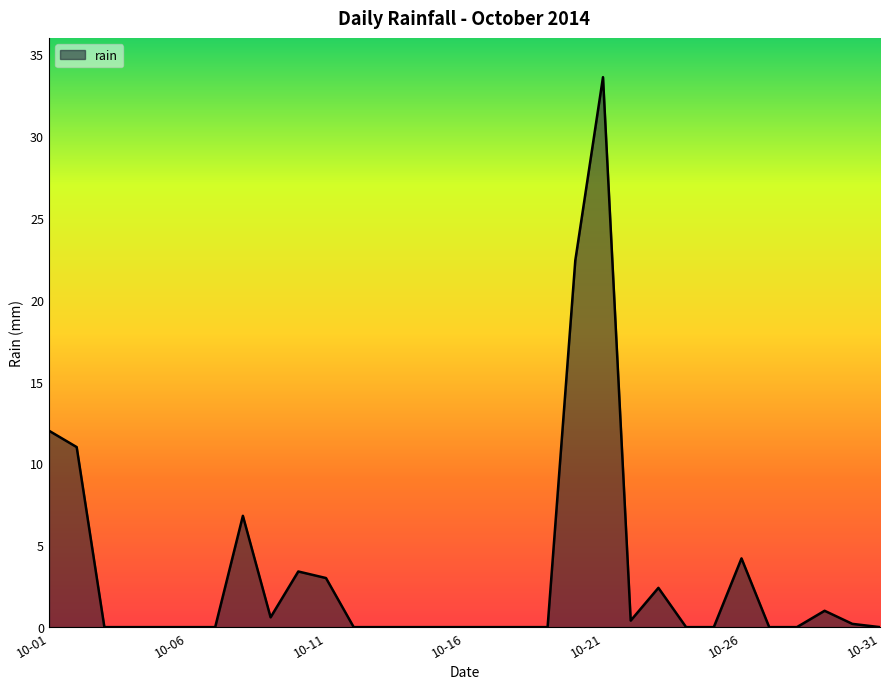

What is the difference between the maximum and minimum values?

33.6